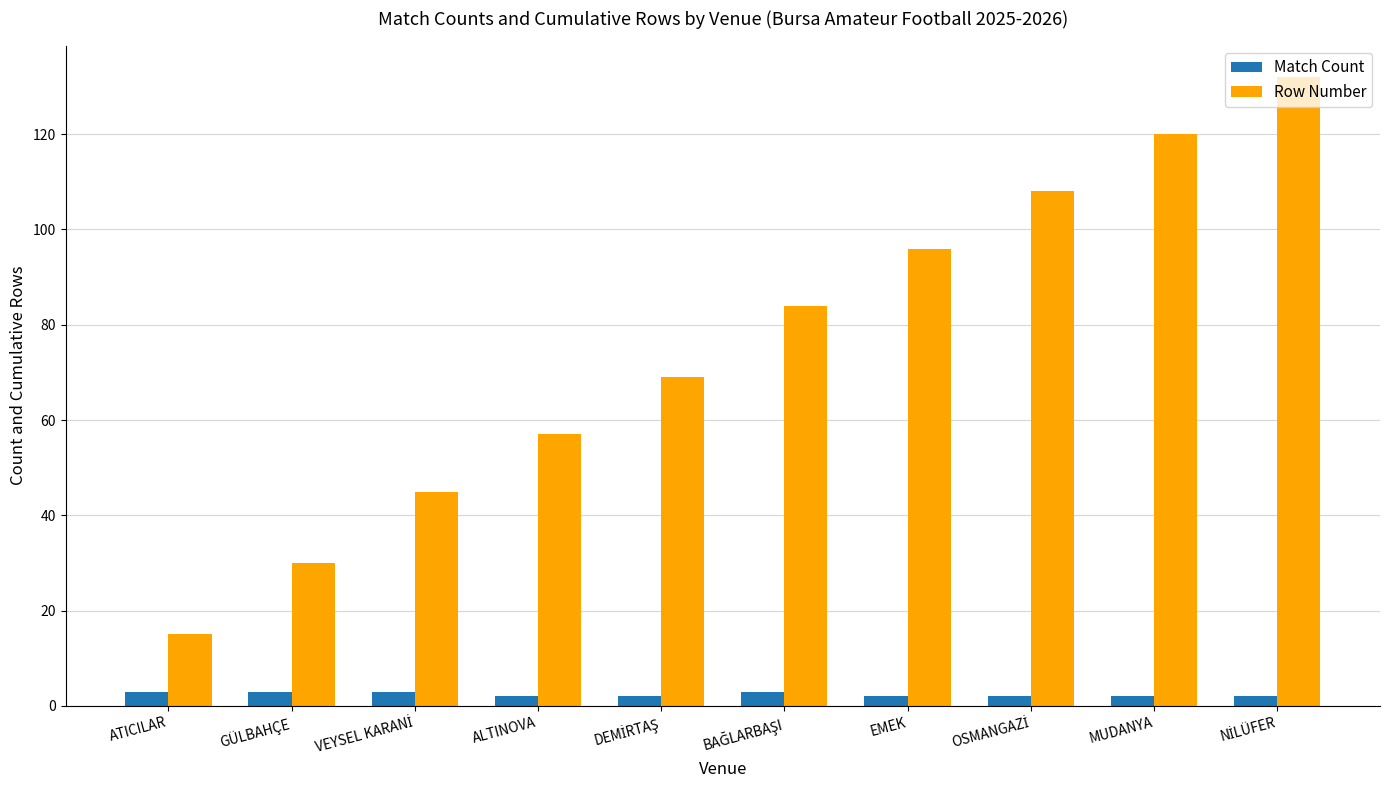

Which series has the widest spread of values?

Row Number